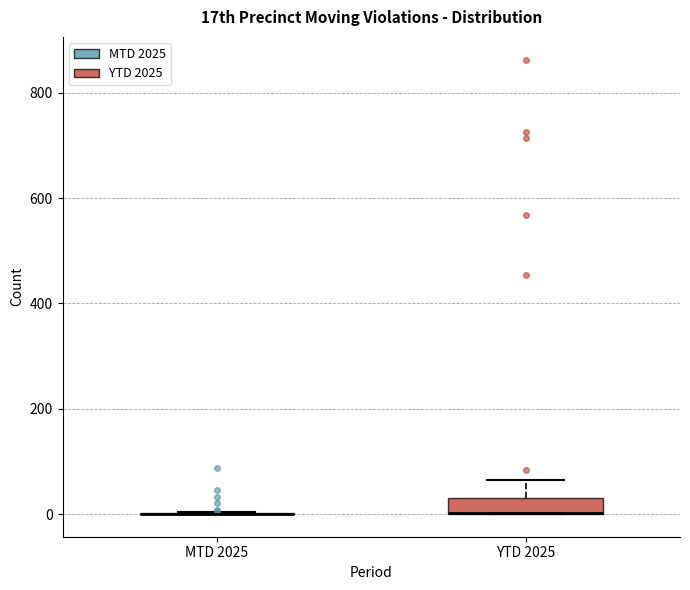

Reading left to right, read every box against the y-axis: the position of its median line, the range the box covers, and the ends of its whiskers. The values are not printed on the chart, so give them approximately, as read against the axis.

MTD 2025: box collapsed to a line at 0, whiskers 0 to 0
YTD 2025: median 0 (drawn on the box's lower edge), box 0 to 40, whiskers 0 to 60